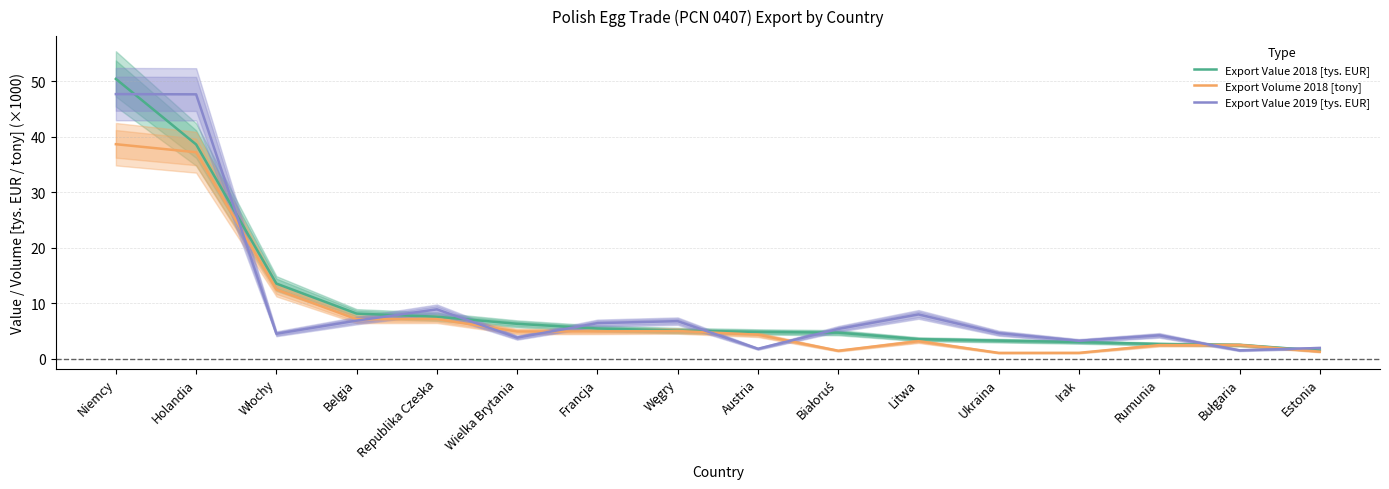

What is the difference between the maximum and minimum values in the Export Value 2019 [tys. EUR] series?

46.2